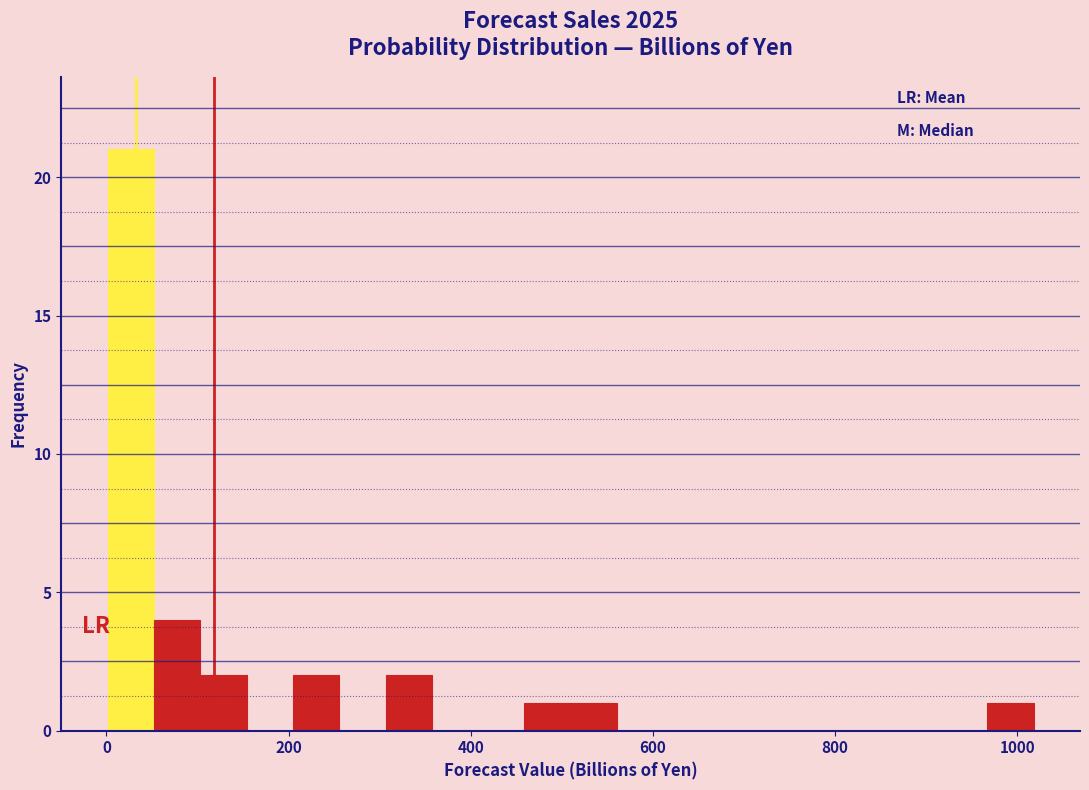

Read against the x-axis, roughly where is the centre of the tallest bar?

20